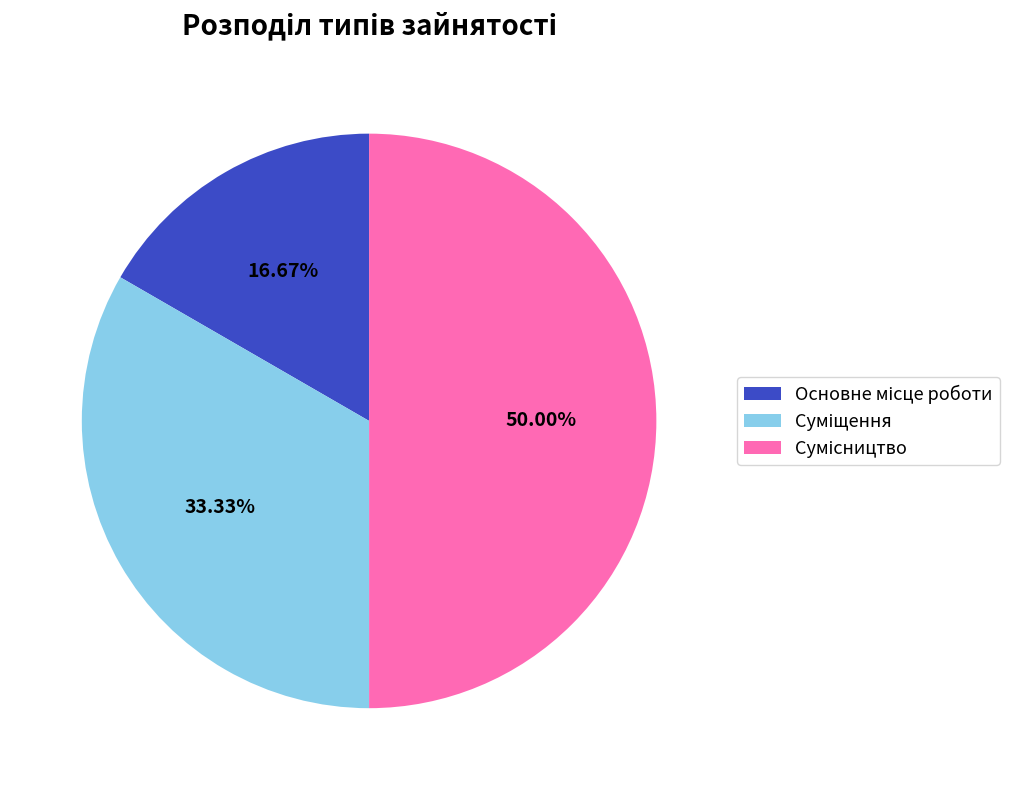

True or false: Суміщення accounts for 44% of the total.

False